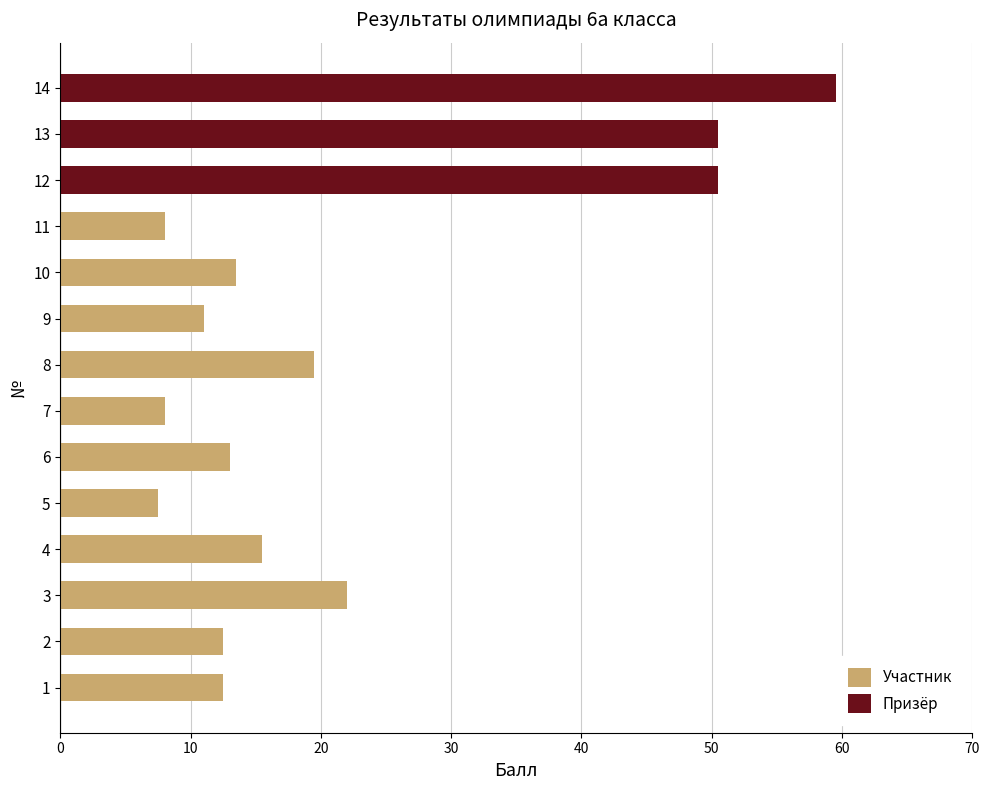

Rank the series at 13 from lowest to highest value.

Участник, Призёр